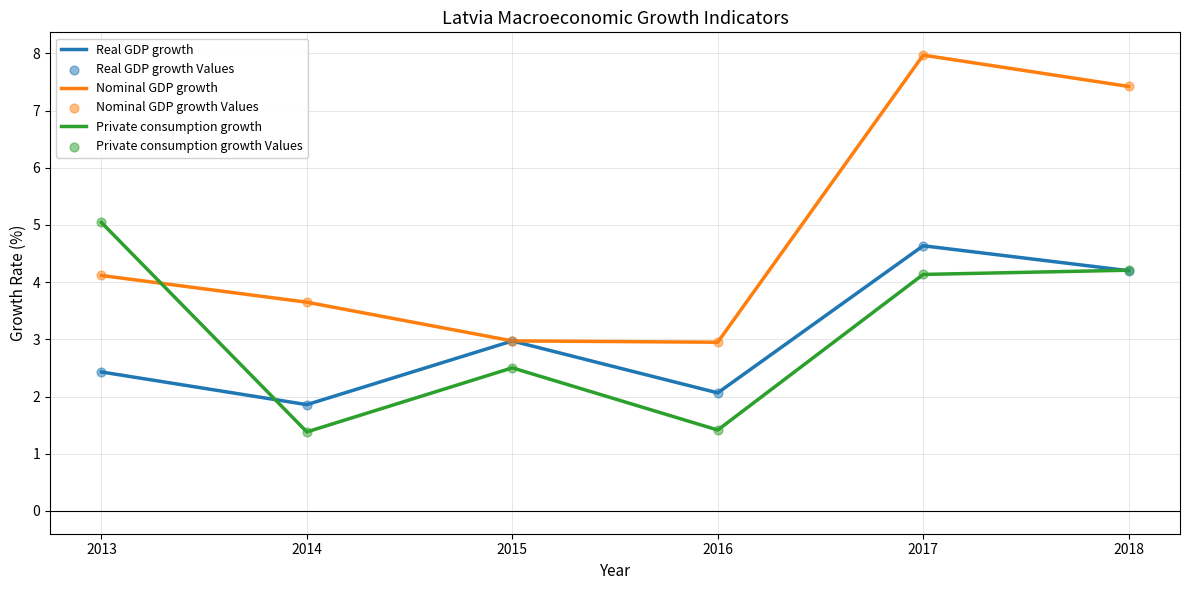

What is the total value across all series at 2014?

6.9